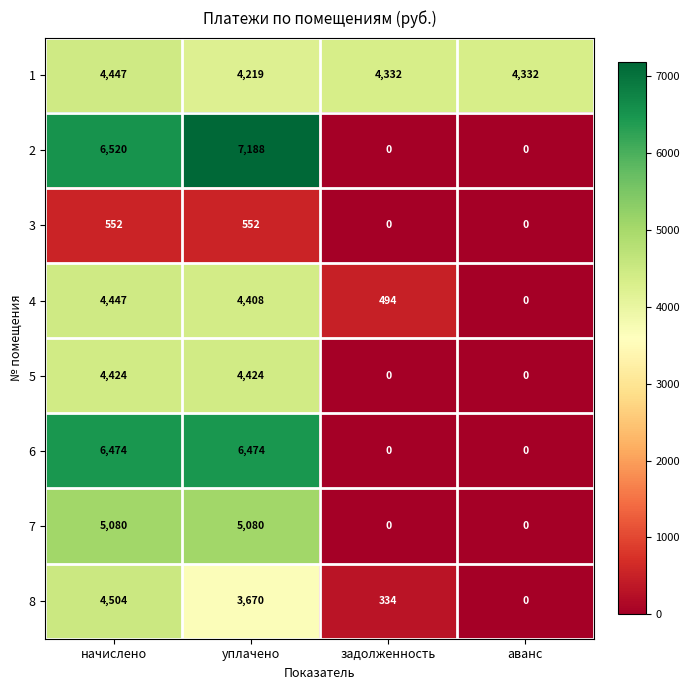

How many distinct data groups are displayed?

8